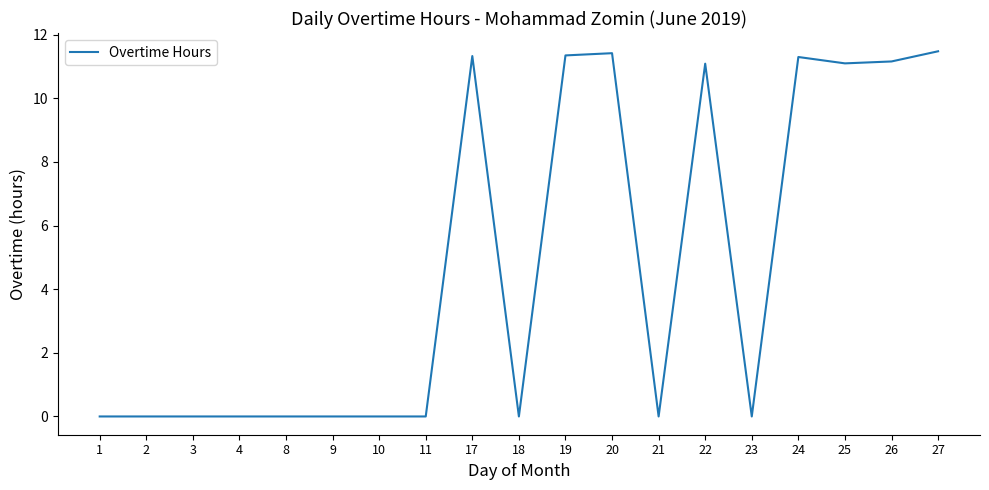

What is the maximum value shown in the chart?

11.5